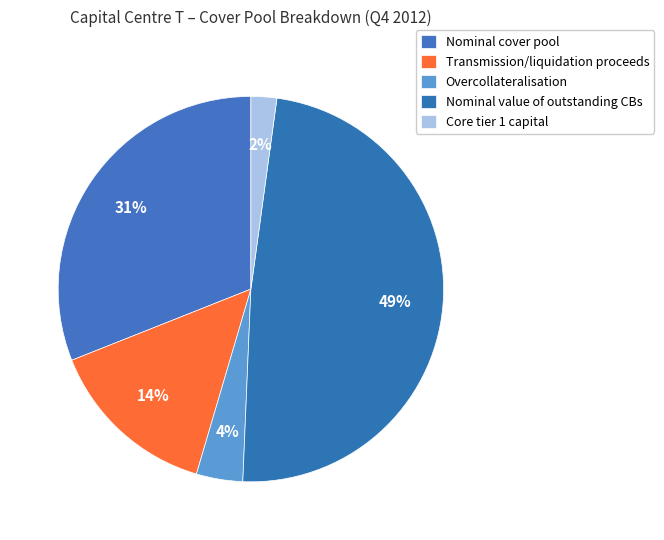

Which slice is the smallest?

Core tier 1 capital